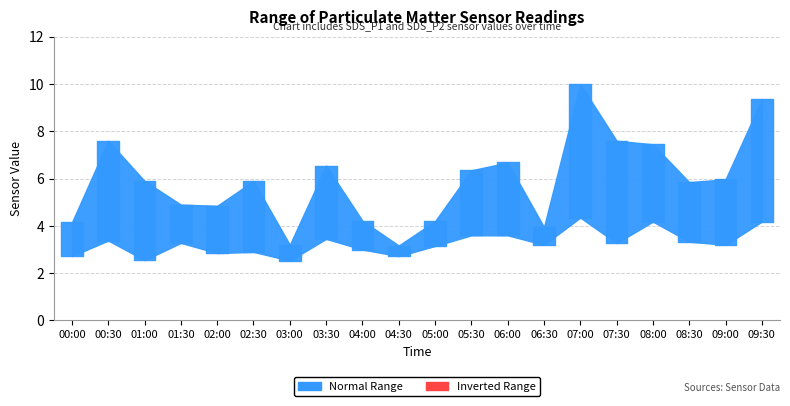

Does the chart have visible grid lines?

Yes